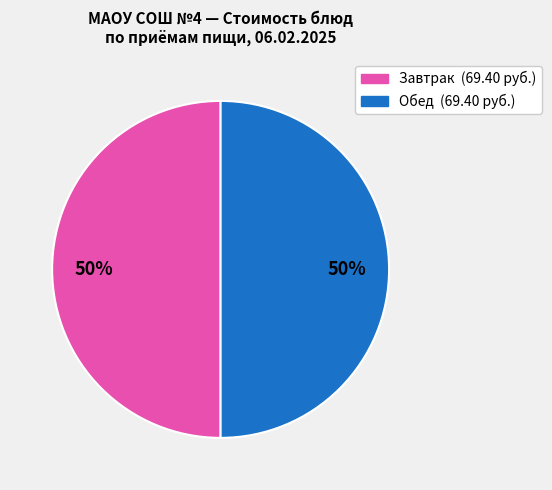

To the nearest percent, what is the average slice percentage?

50%